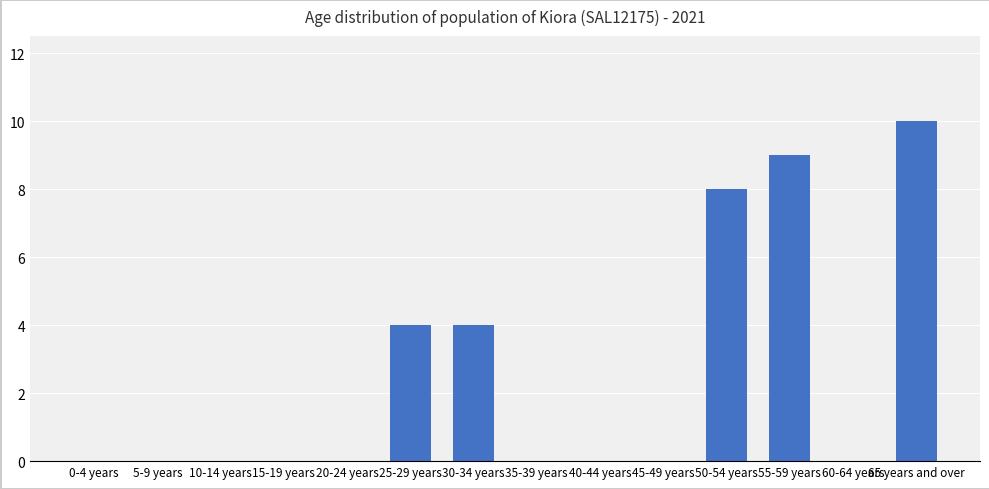

What is the ratio of the value at 25-29 years to the value at 50-54 years?

0.5